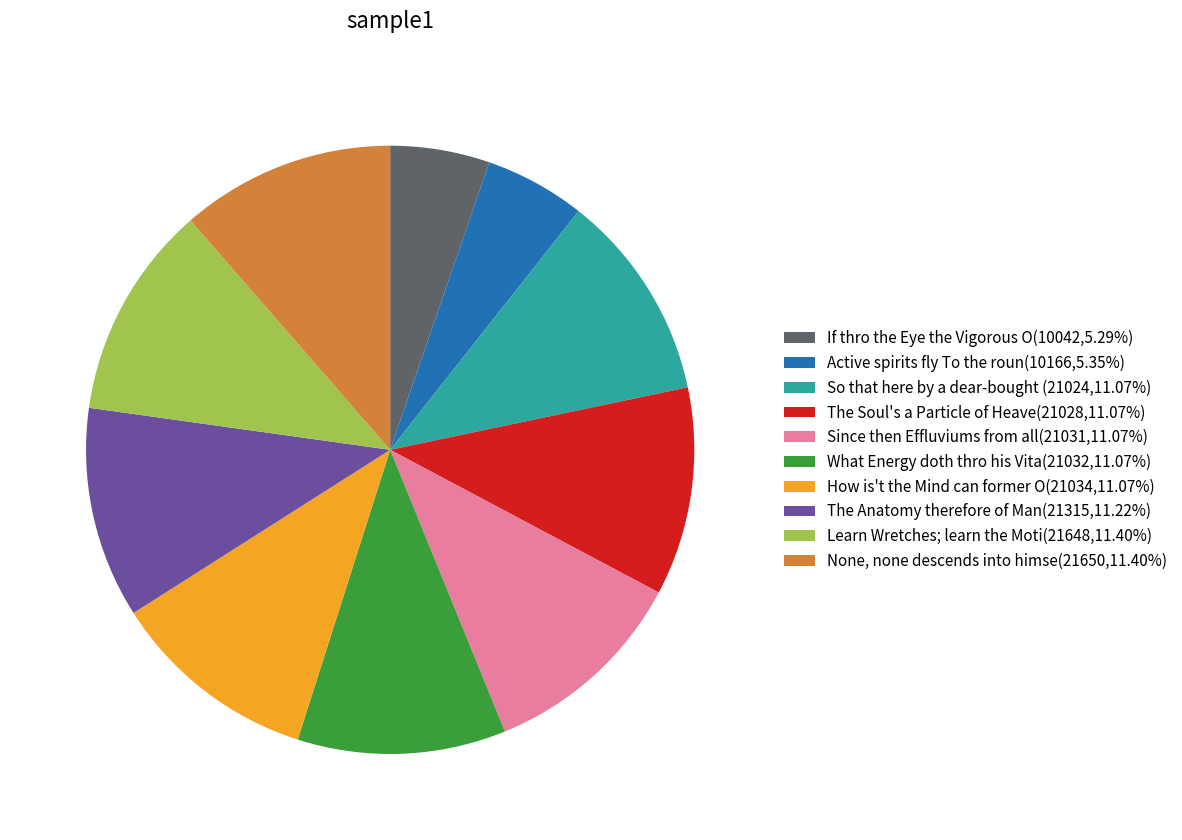

Does any single category account for the majority?

No